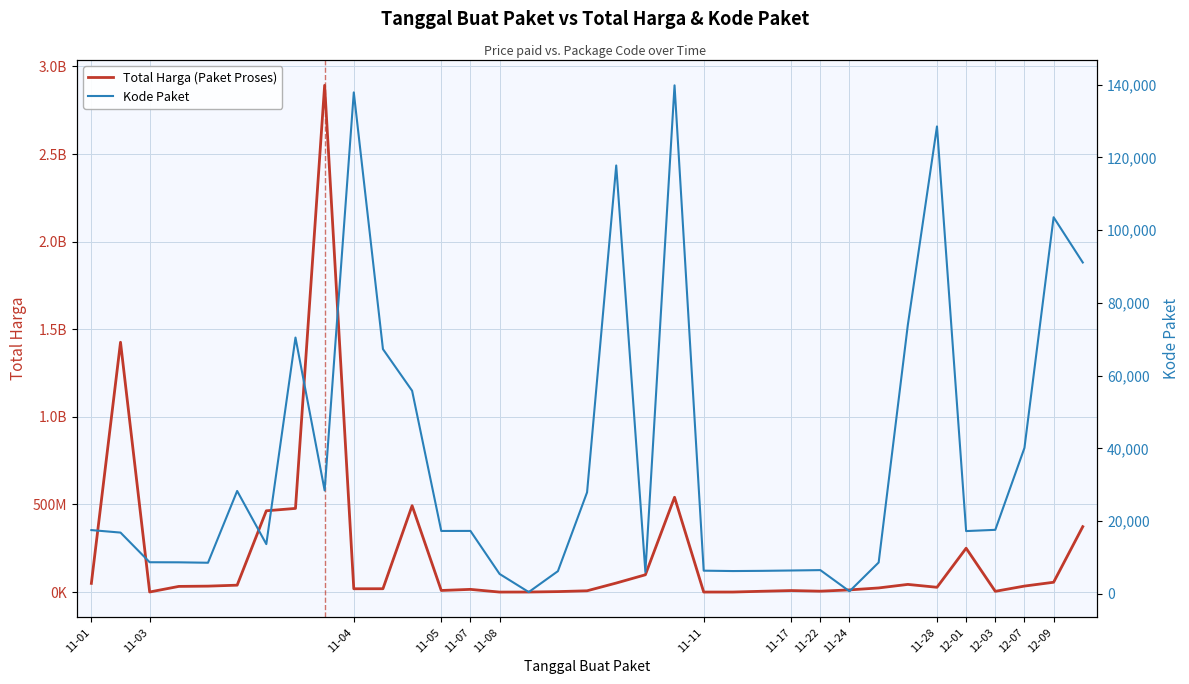

What is the label of the 2nd point from the left?

11-03